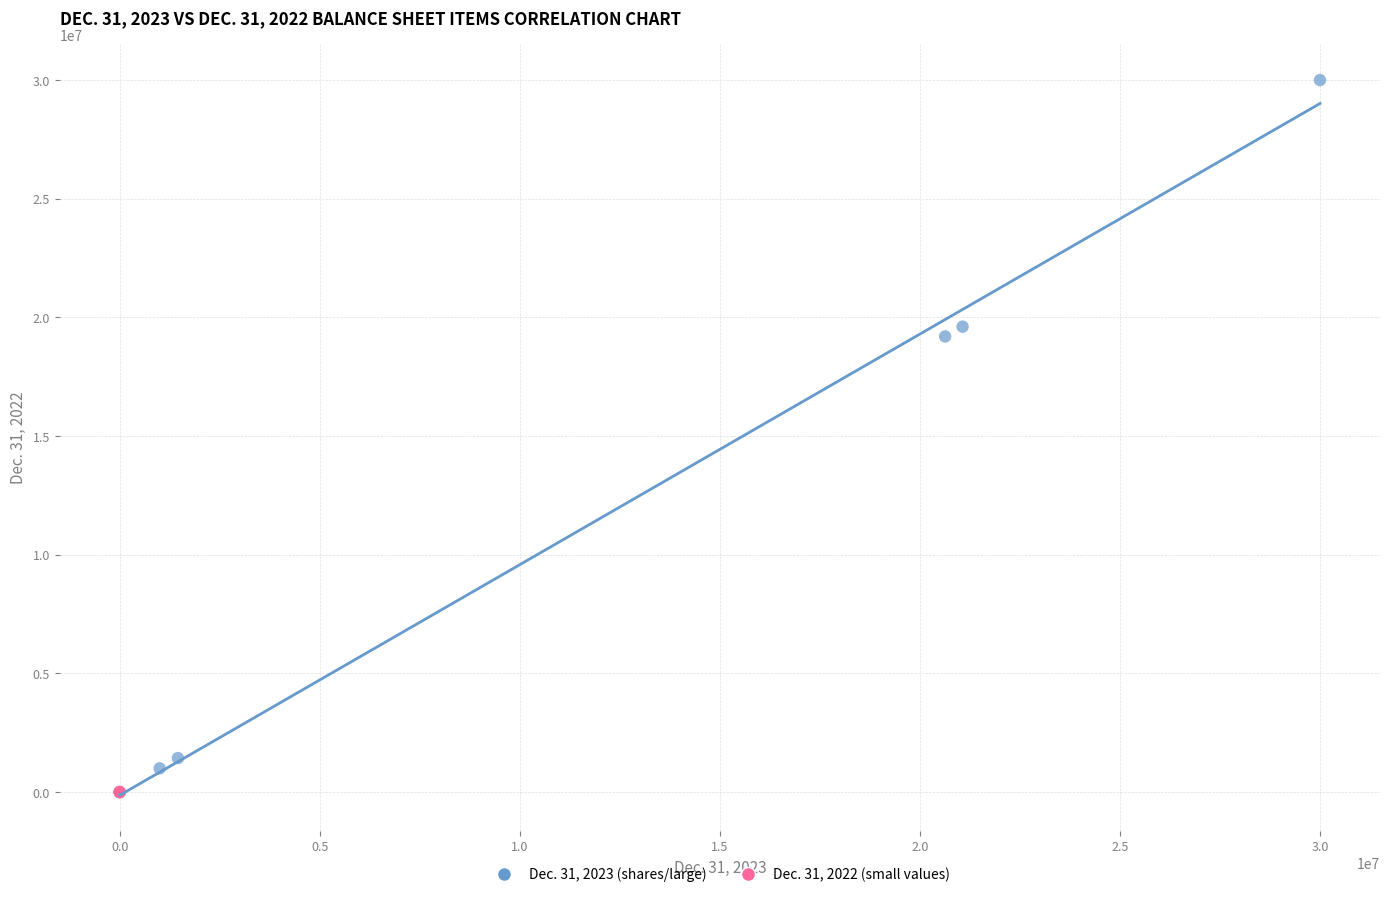

Which series contains the highest Y value?

Dec. 31, 2023 (shares/large)